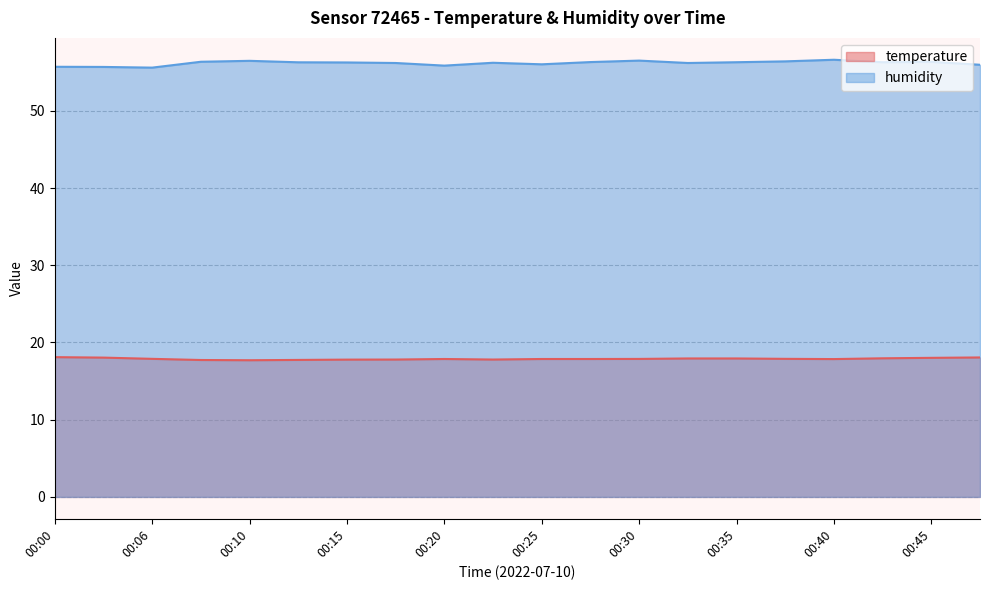

At which category does humidity reach its first local peak?

00:10